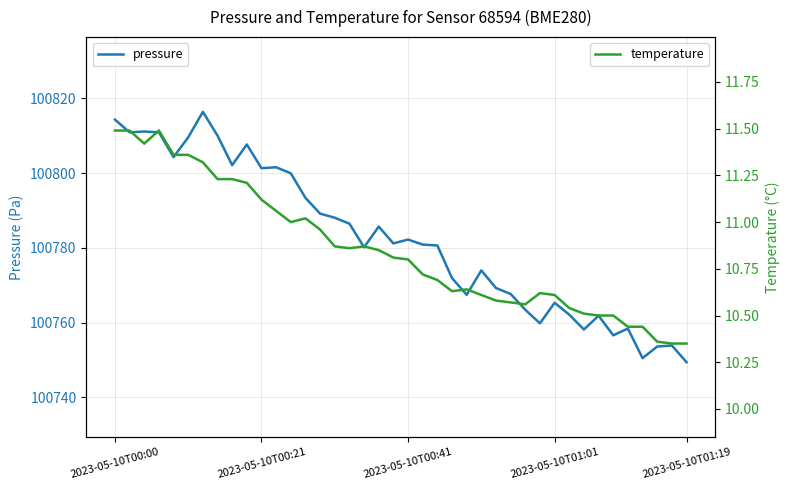

What is the smallest value displayed?

10.3